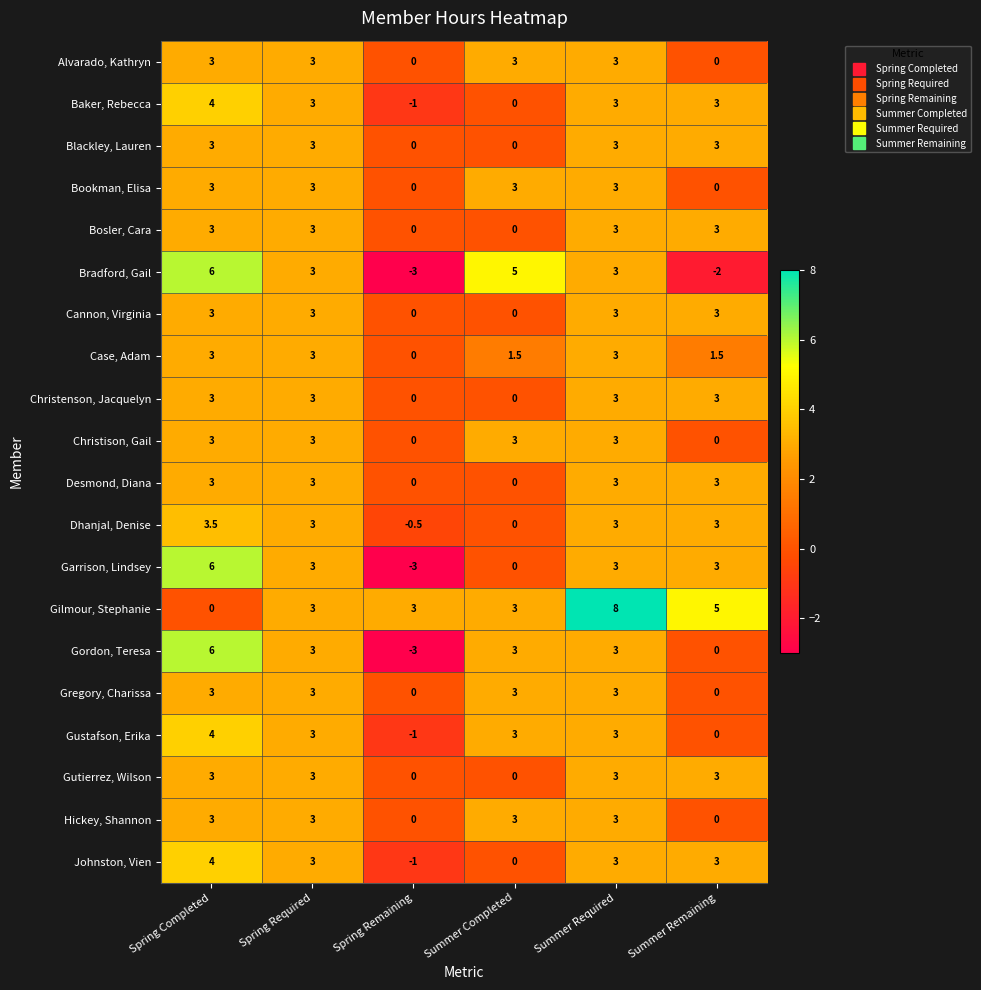

What is the spread (max minus min) of values at Summer Remaining?

7.0